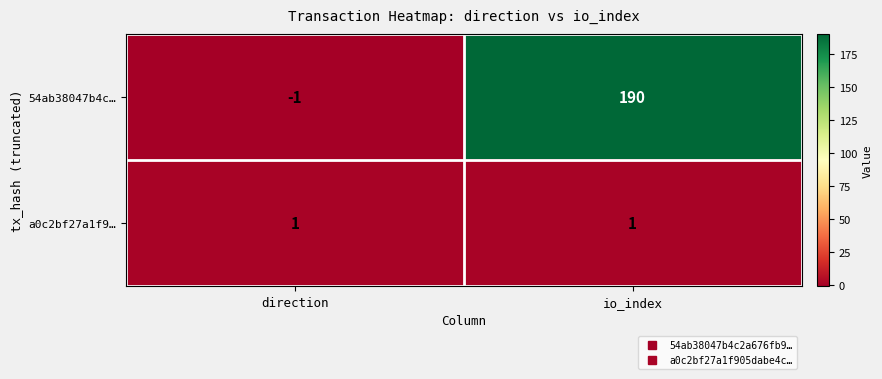

Reading right to left, what are all the values shown in this chart?

54ab38047b4c…: io_index=190	direction=-1
a0c2bf27a1f9…: io_index=1	direction=1